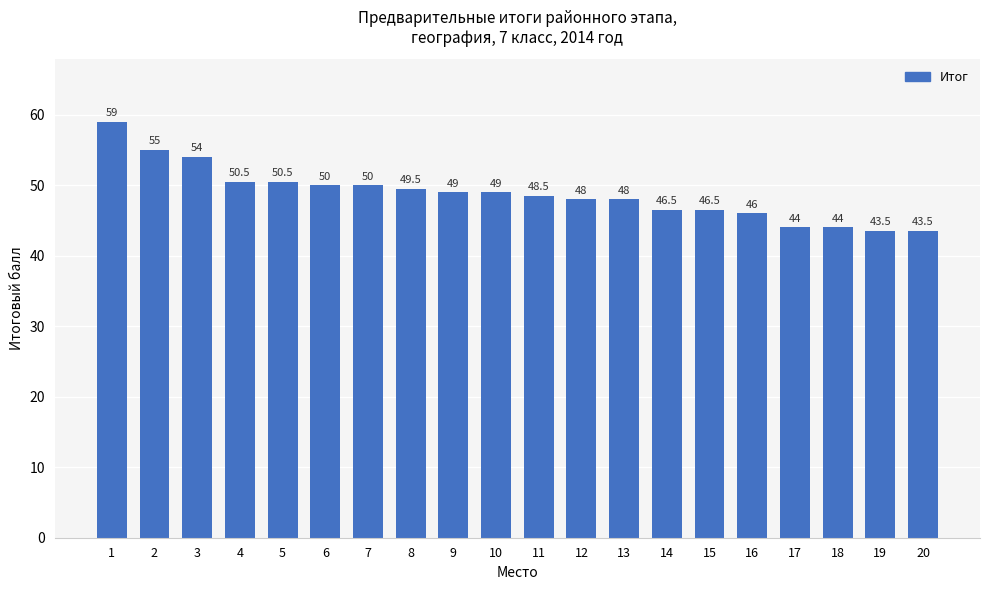

How many series are shown in this chart?

1